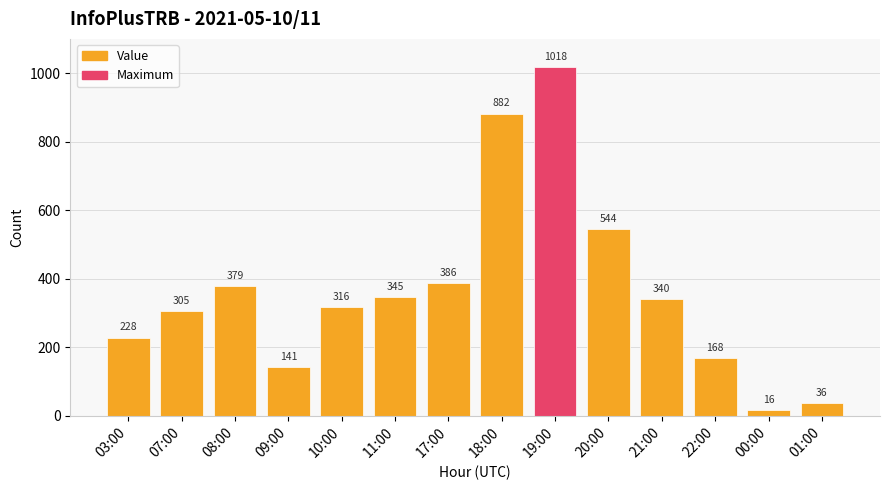

What is the difference between the maximum and minimum values?

1002